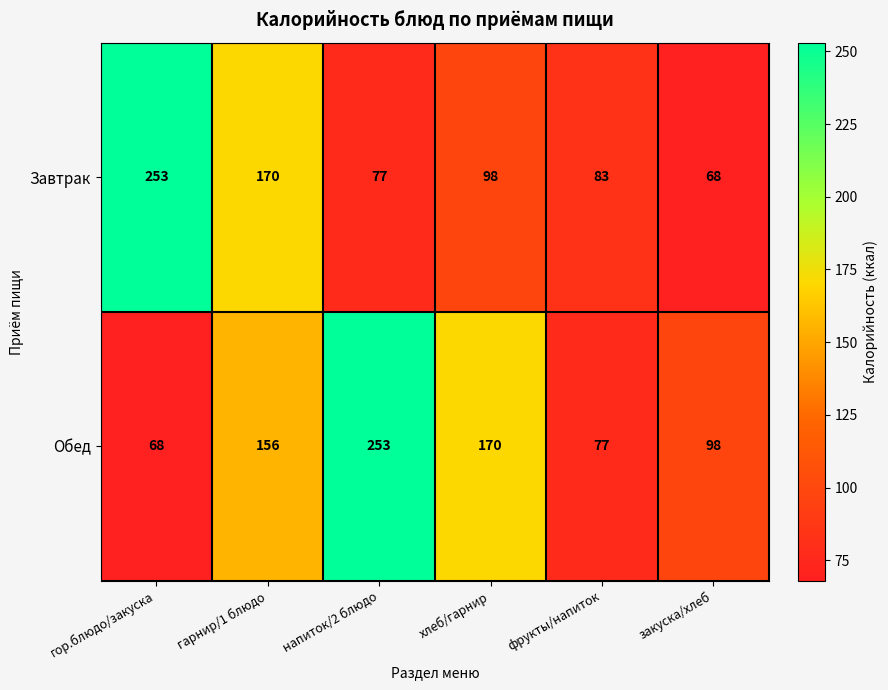

What is the sum of all Обед values?

822